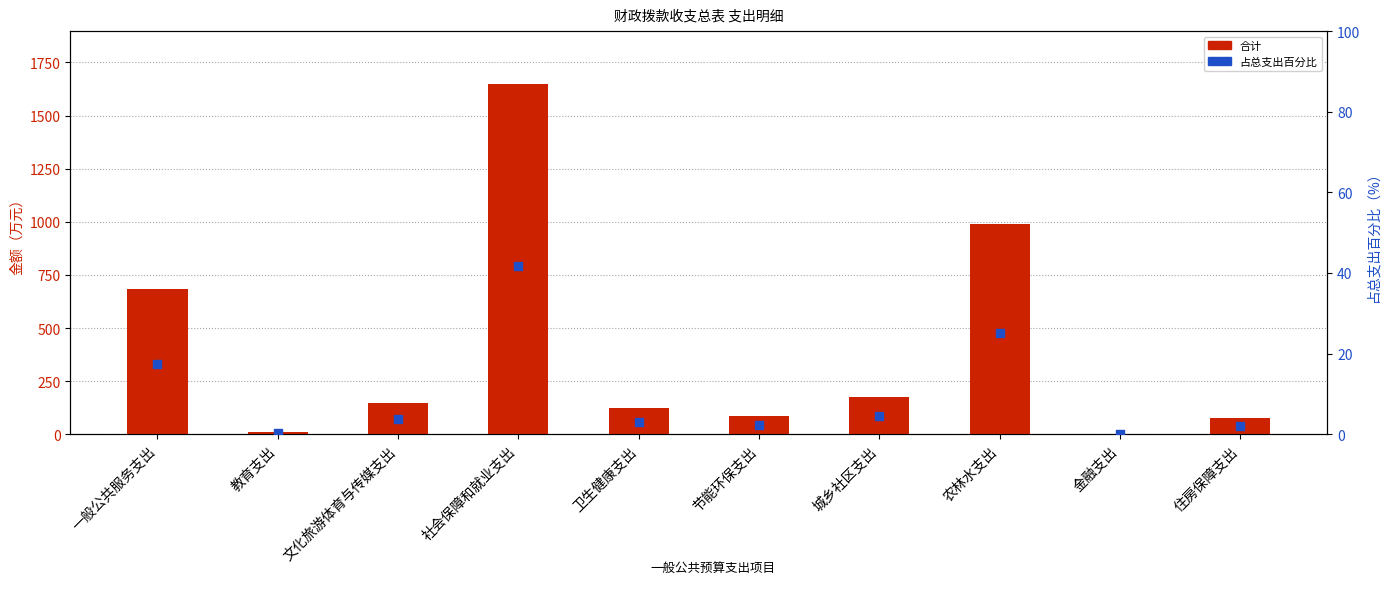

At how many categories does at least one series exceed 380?

3